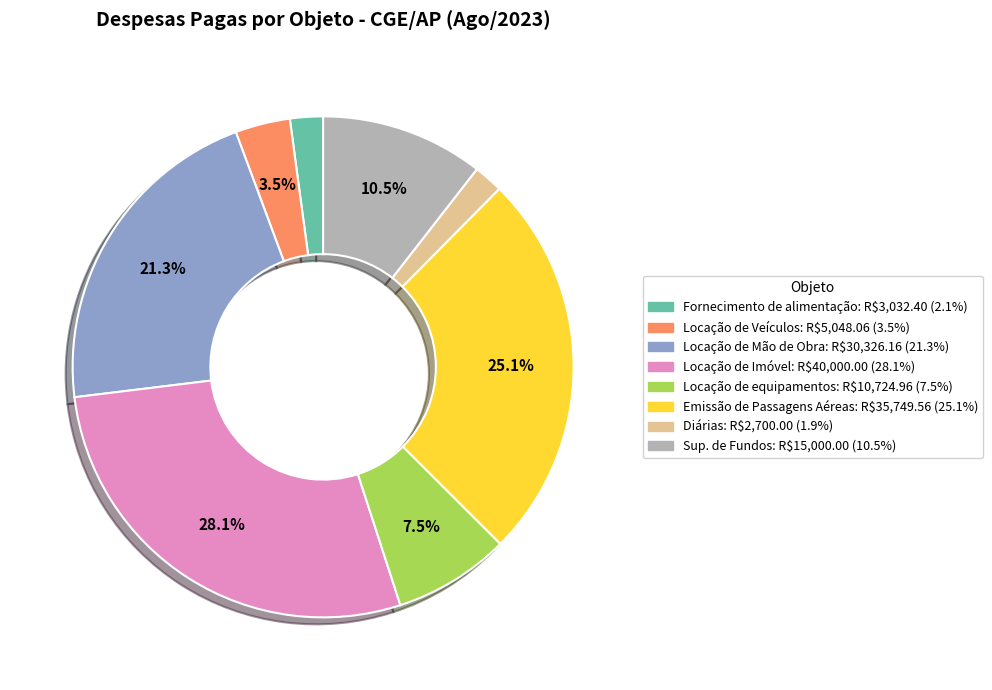

Which category has the biggest portion of the pie?

Locação de Imóvel